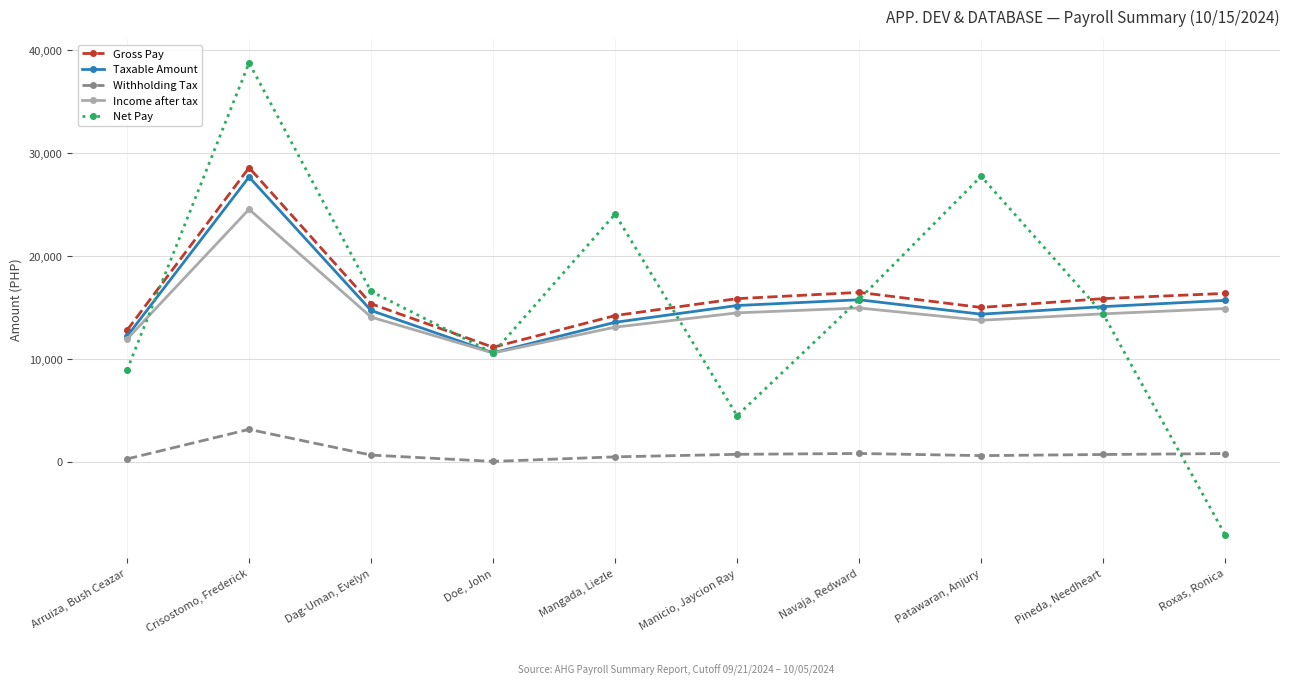

How many distinct data groups are displayed?

5